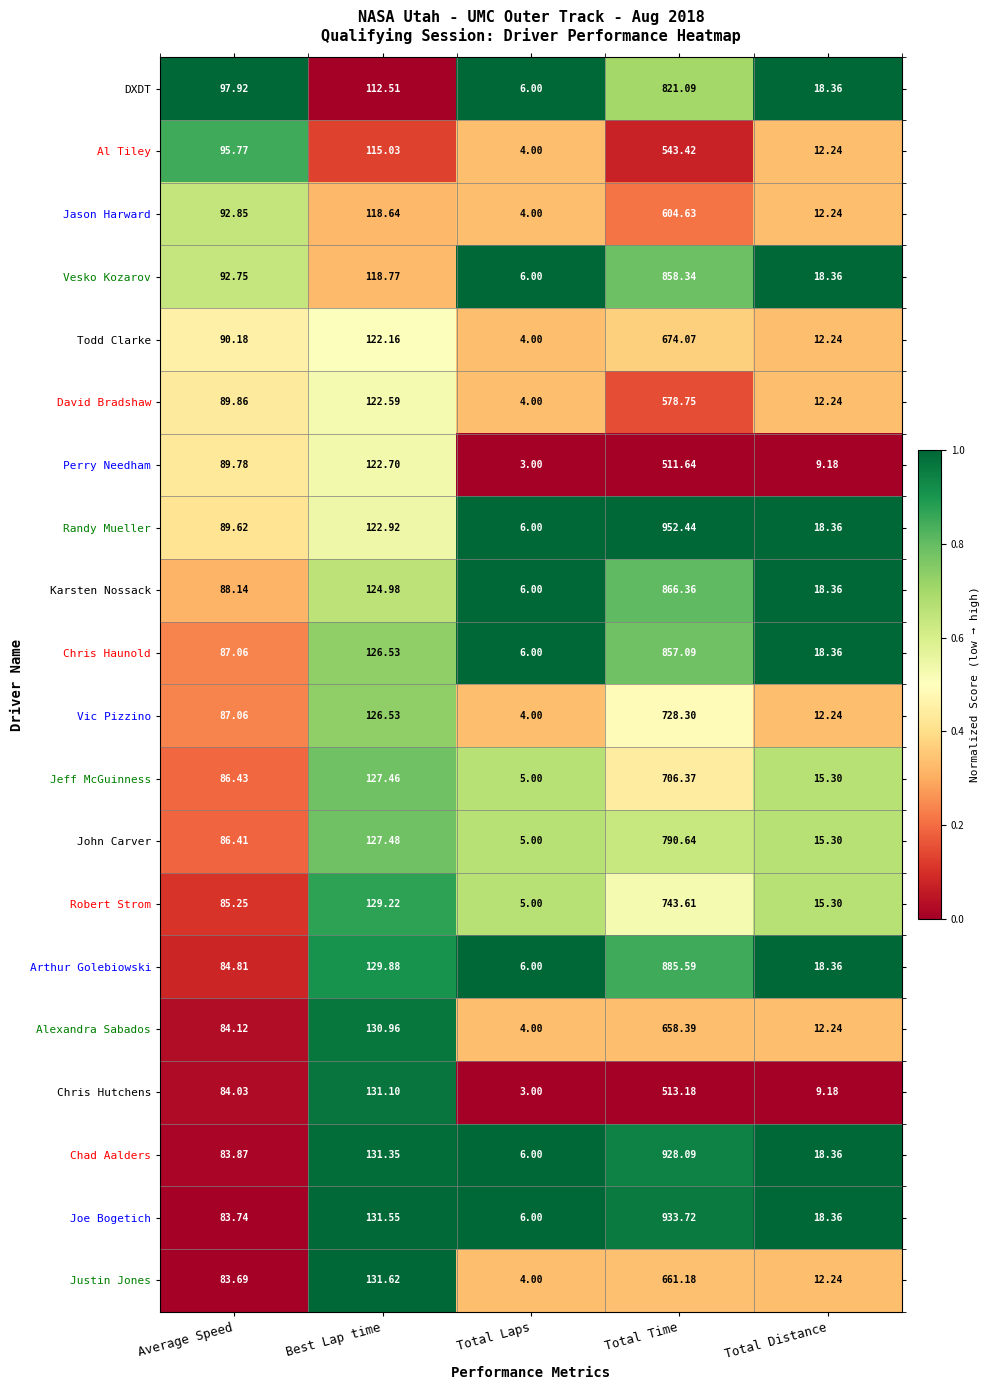

How many data points does each series have?

5